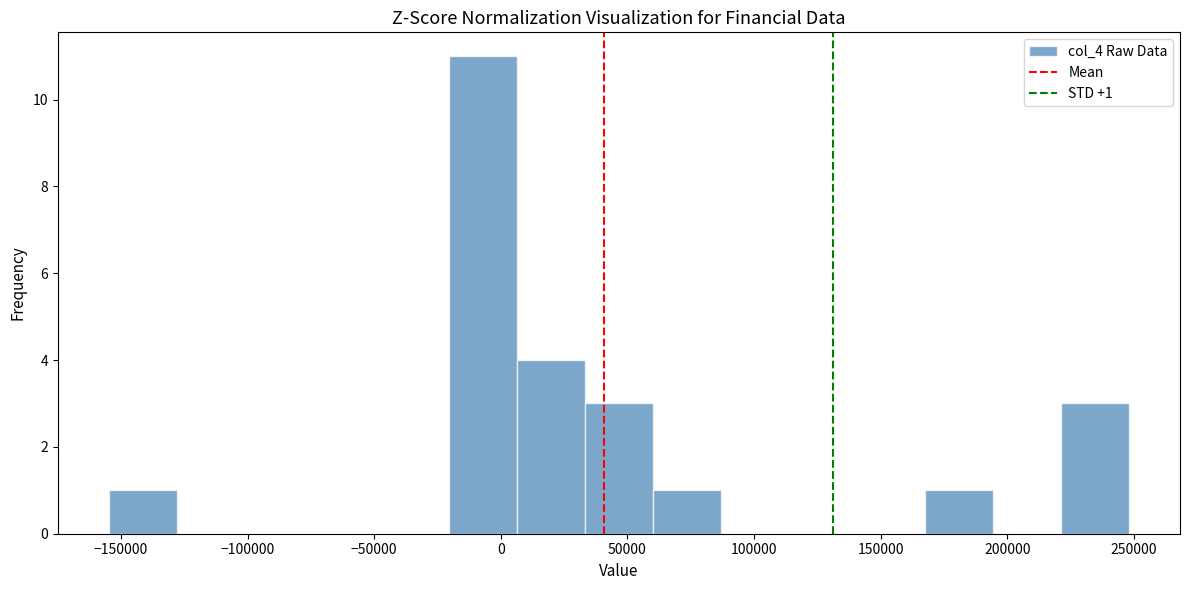

Which range on the x-axis has the tallest bar?

-20000 to 5000